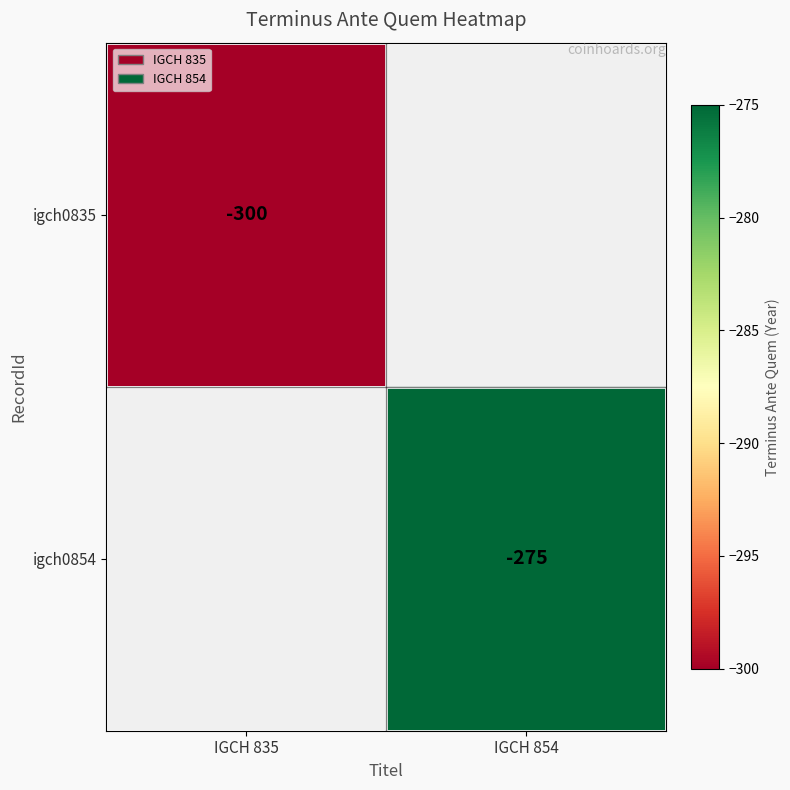

How many categories are shown in the chart?

2